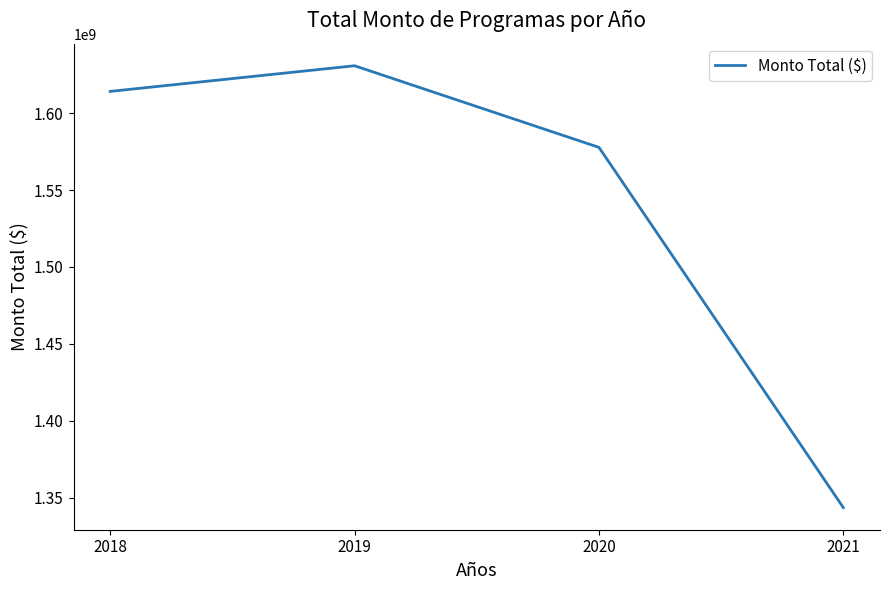

What is the approximate value at 2021, to the nearest 100?

1343451800